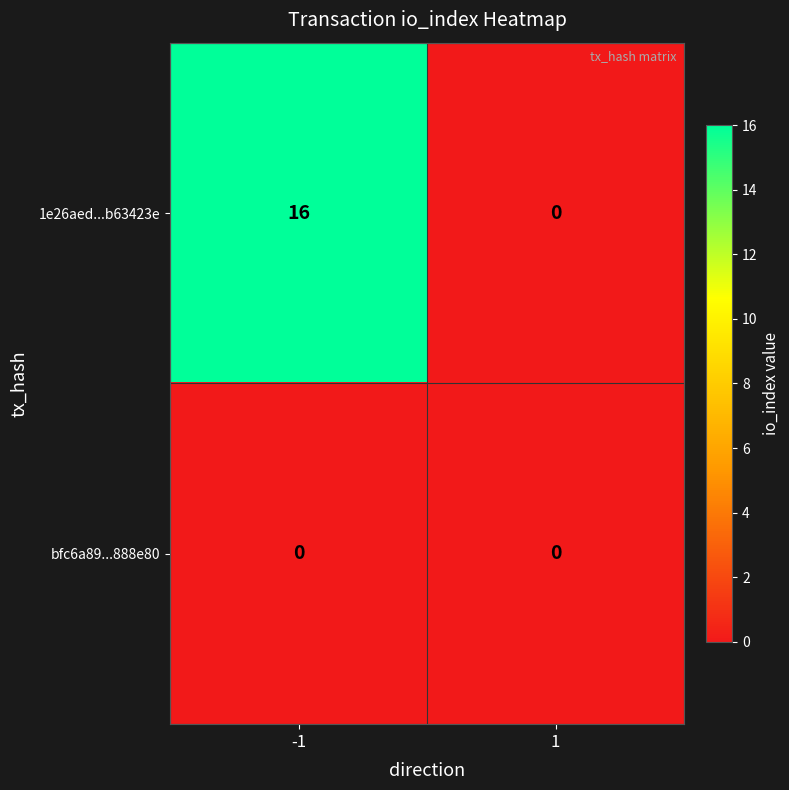

What is the average value of the 1e26aed...b63423e series?

8